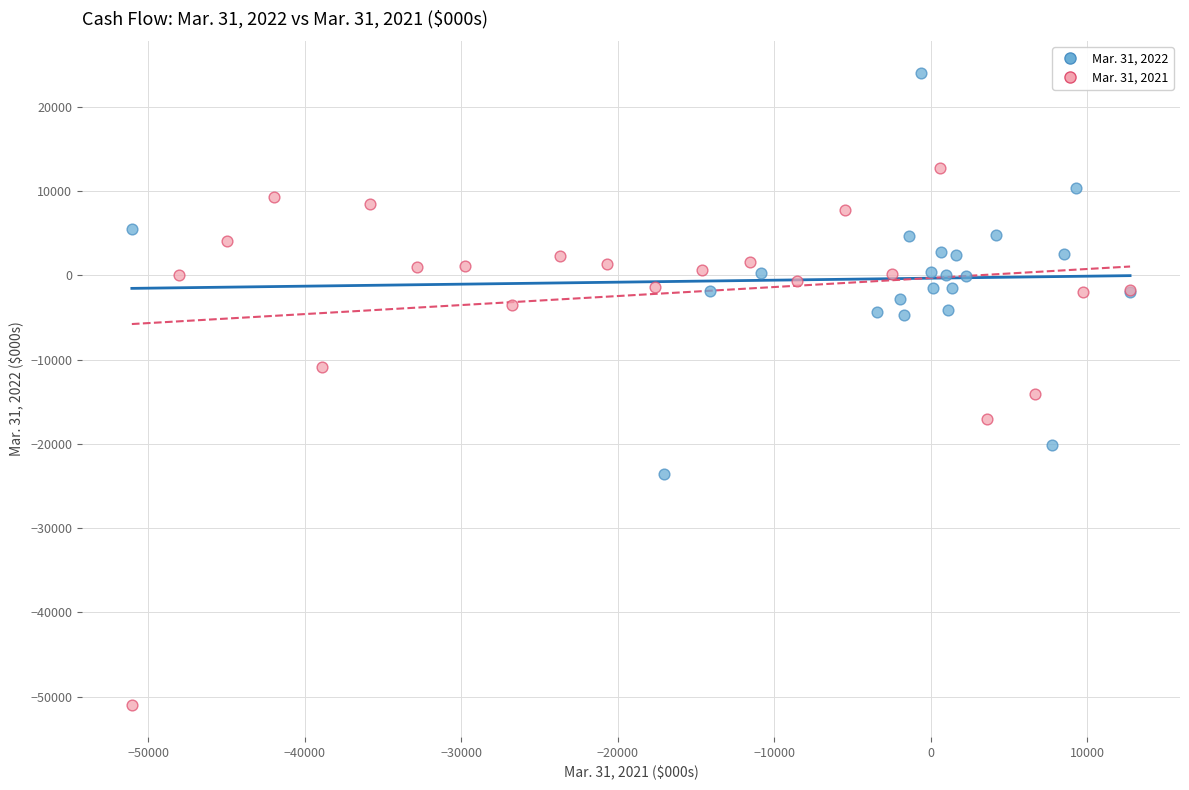

Which series has the widest spread of Y values?

Mar. 31, 2021